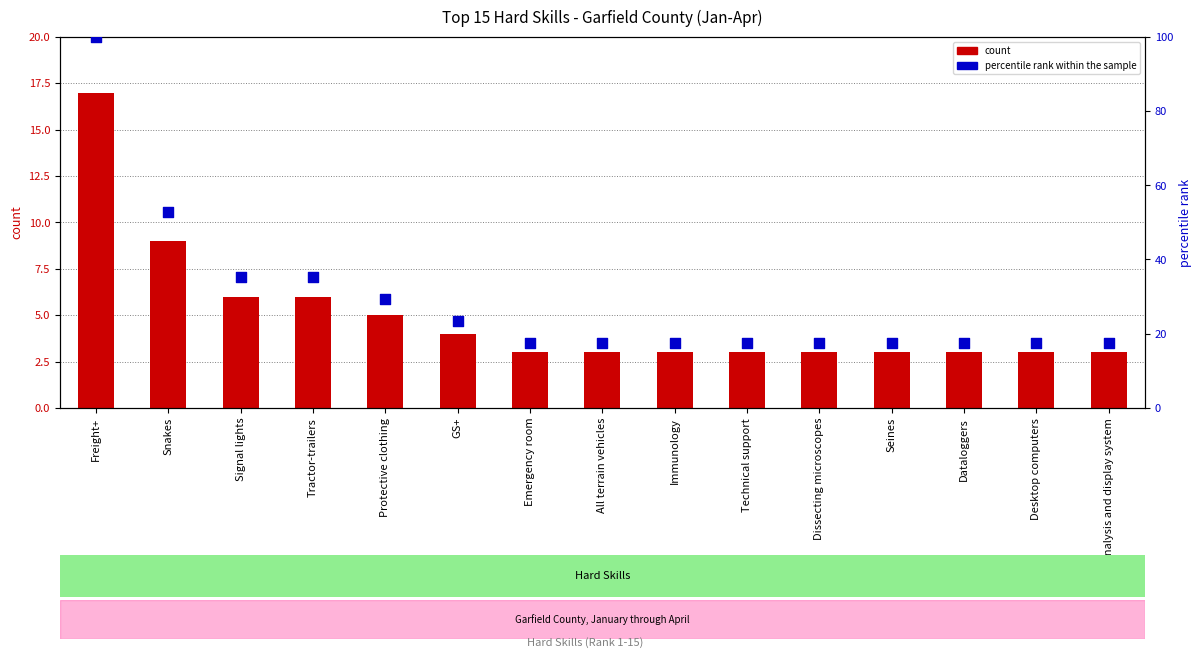

At which category is the sum across all series the highest?

Freight+